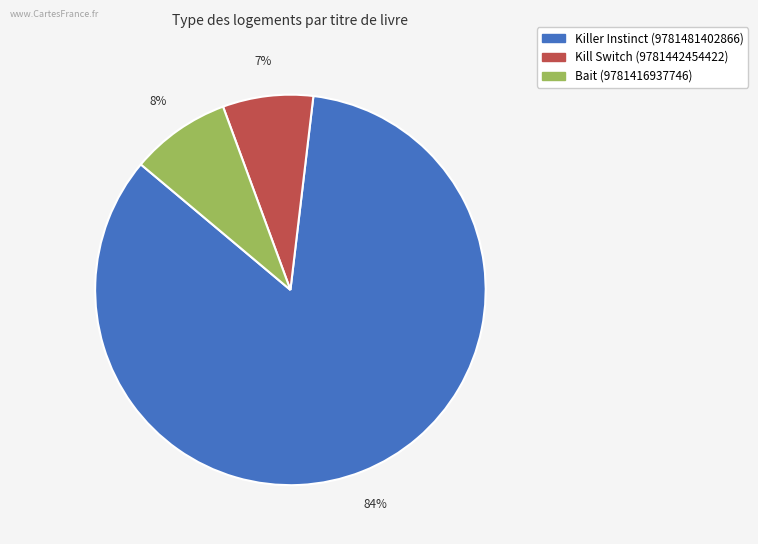

Does Bait (9781416937746) represent more than half of the total?

No